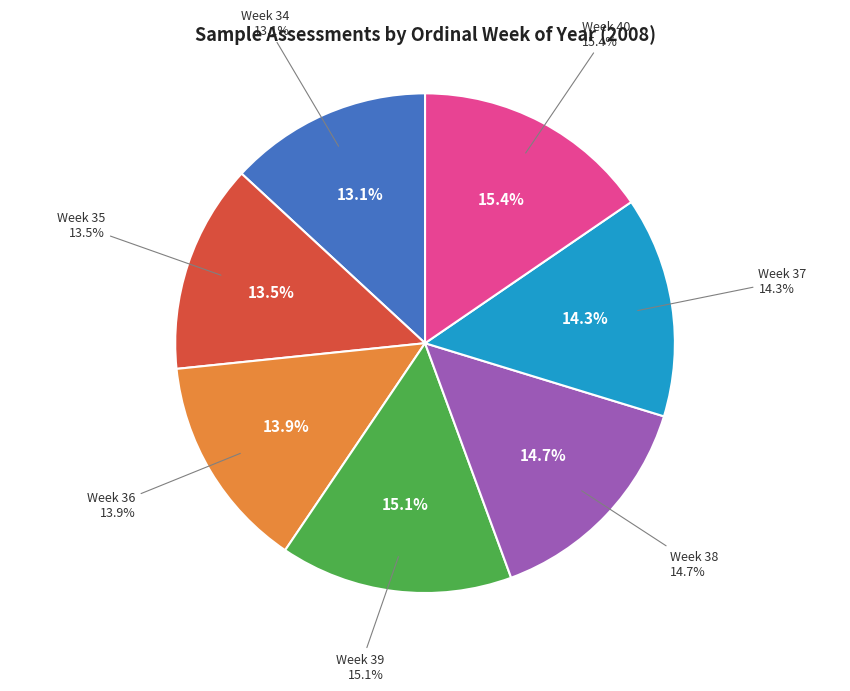

How much of the chart is everything except Week 37?

85.7%